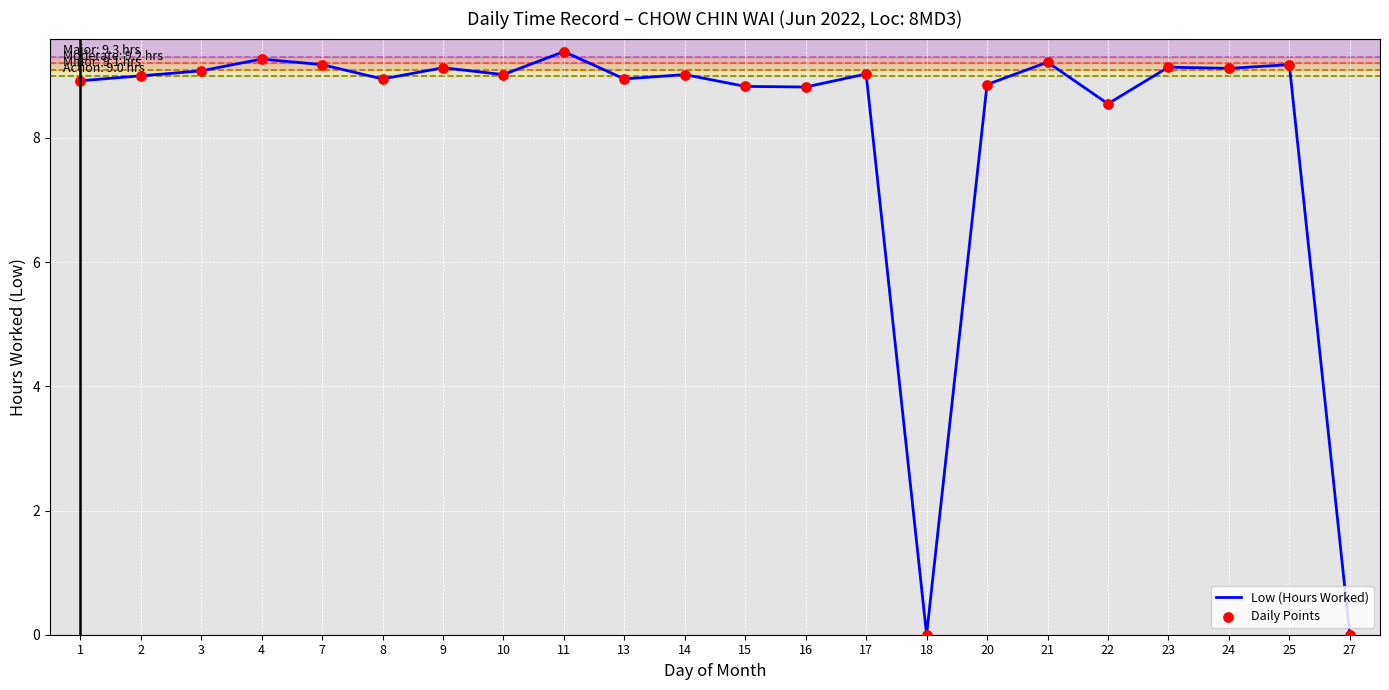

Between 4 and 10, which is larger?

4